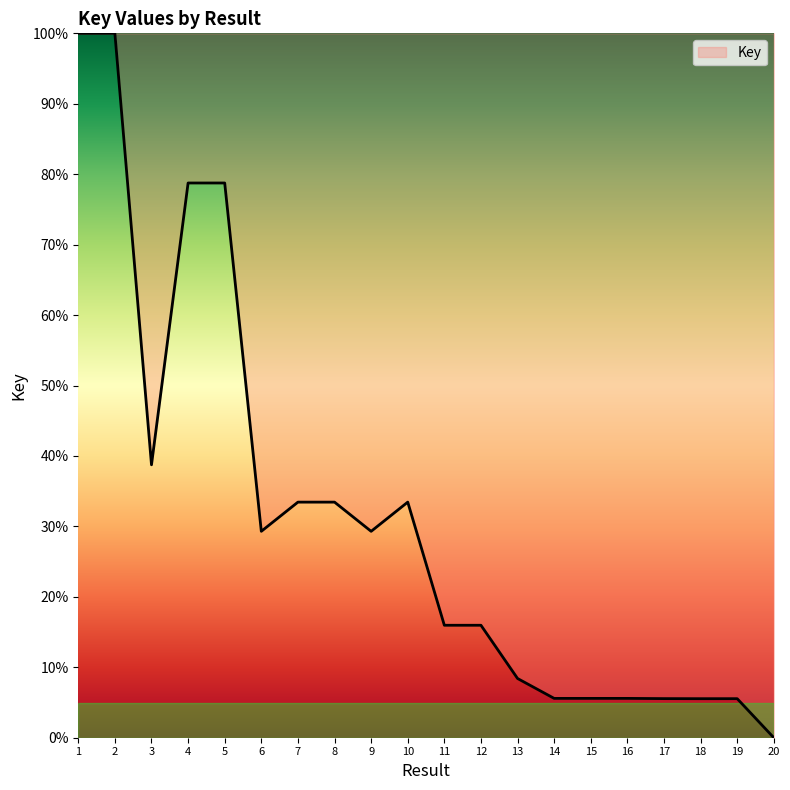

At which label is the value closest to 50?

3